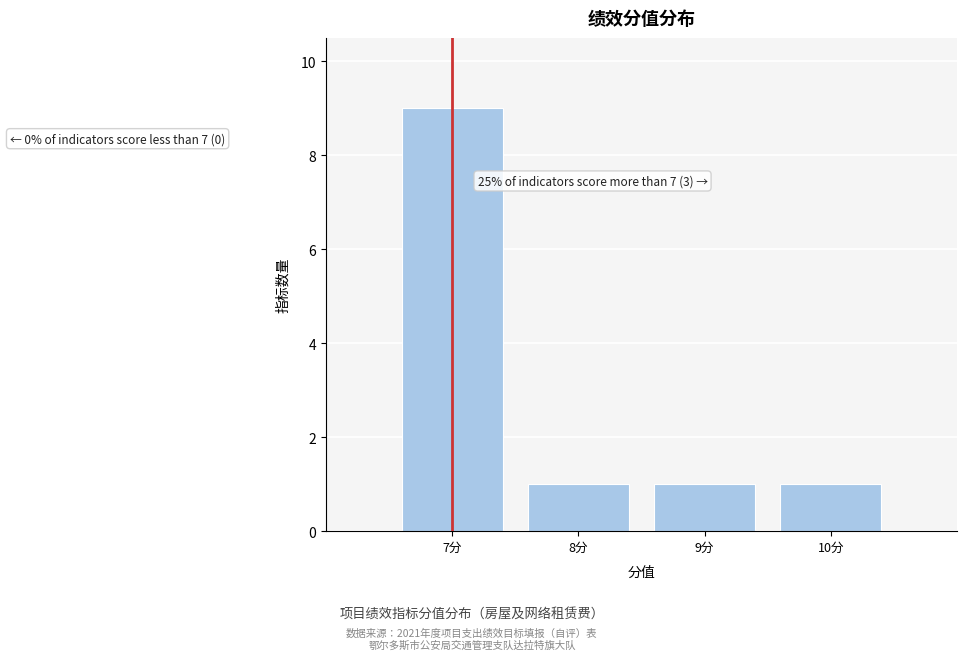

Reading right to left, list all the values displayed in this chart.

10分=1	9分=1	8分=1	7分=9